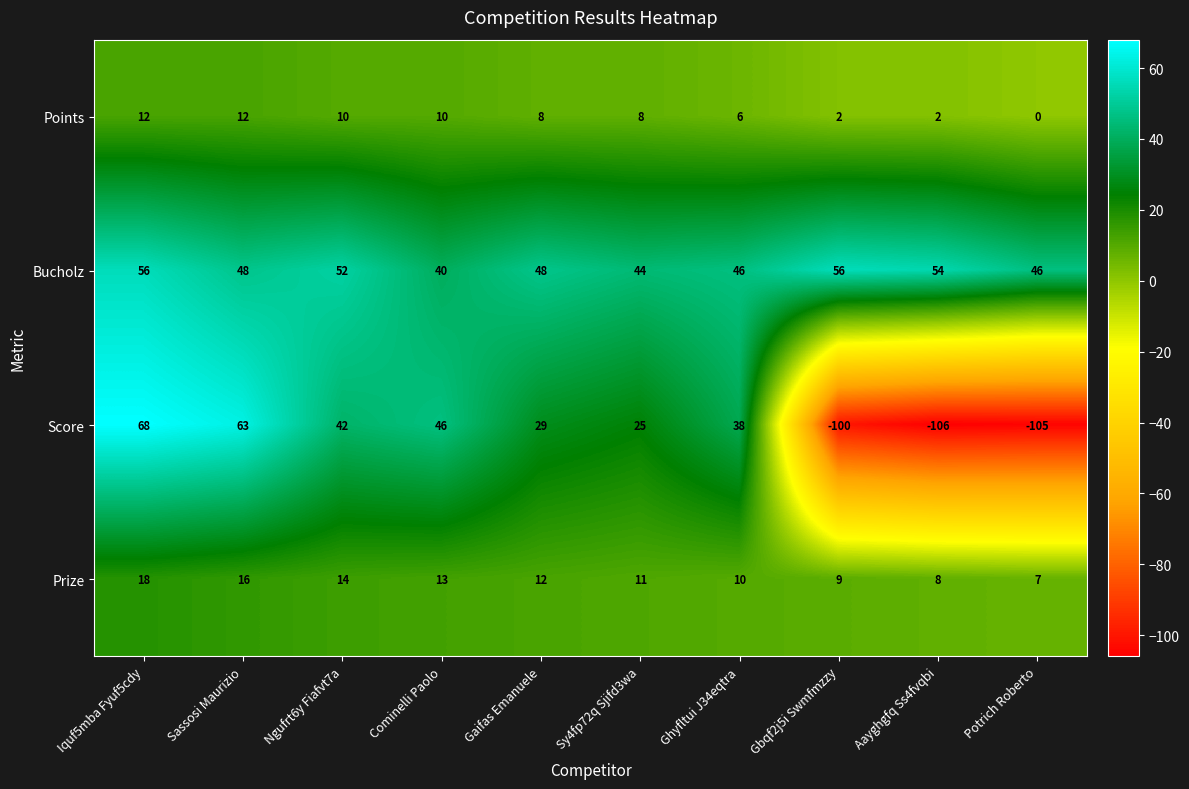

List the series in order of their peak value, highest first.

Score, Bucholz, Prize, Points